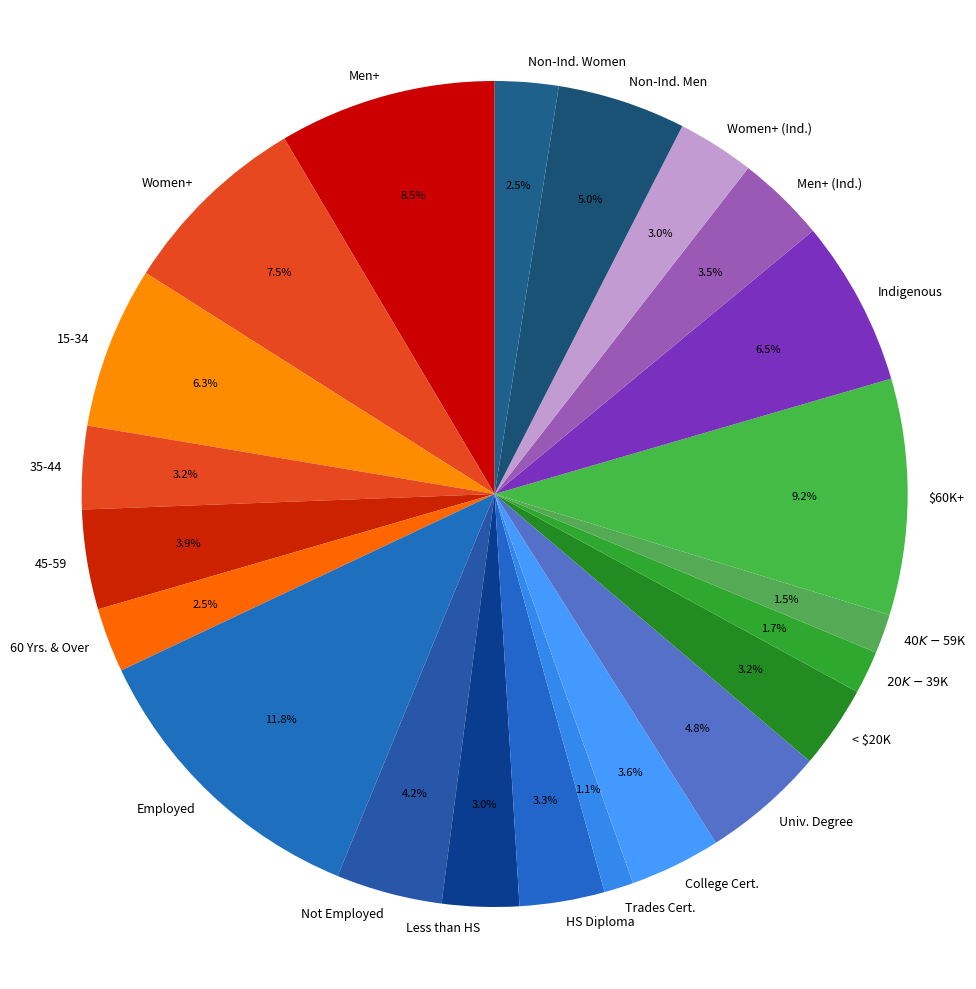

Do Men+ (Ind.) and Women+ (Ind.) together represent more than half of the pie?

No